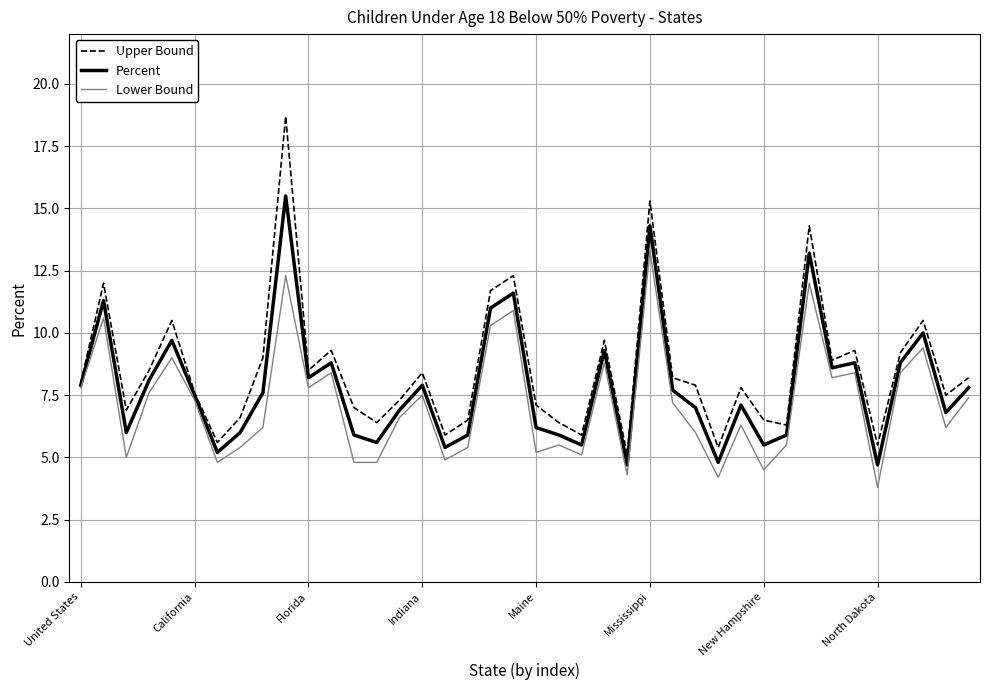

What is the minimum value shown in the chart?

3.8